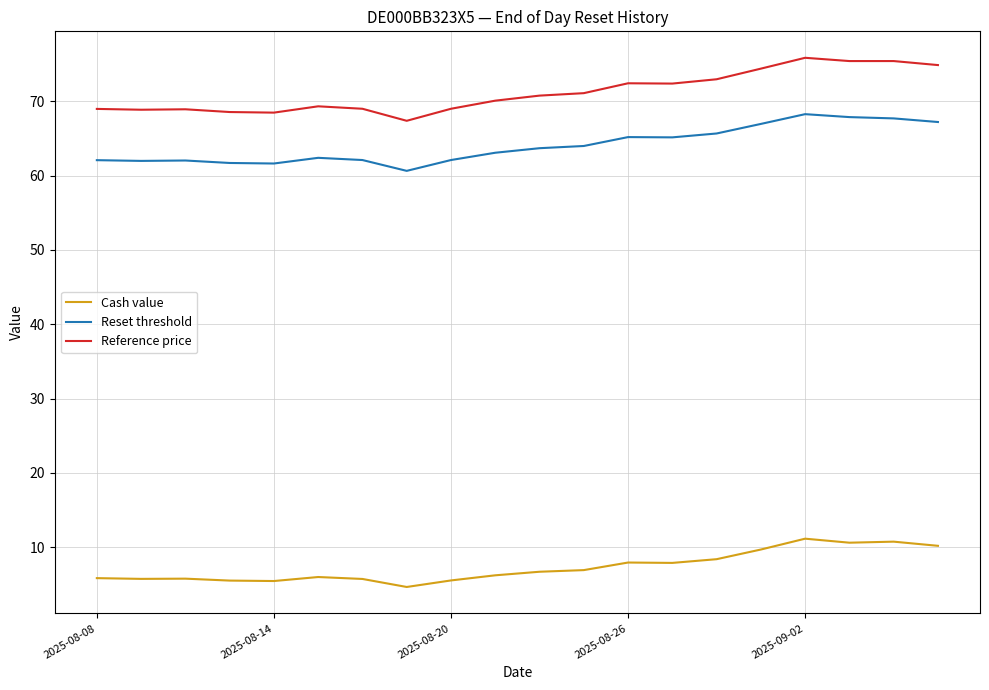

True or false: Reference price and Reset threshold intersect in this chart.

False